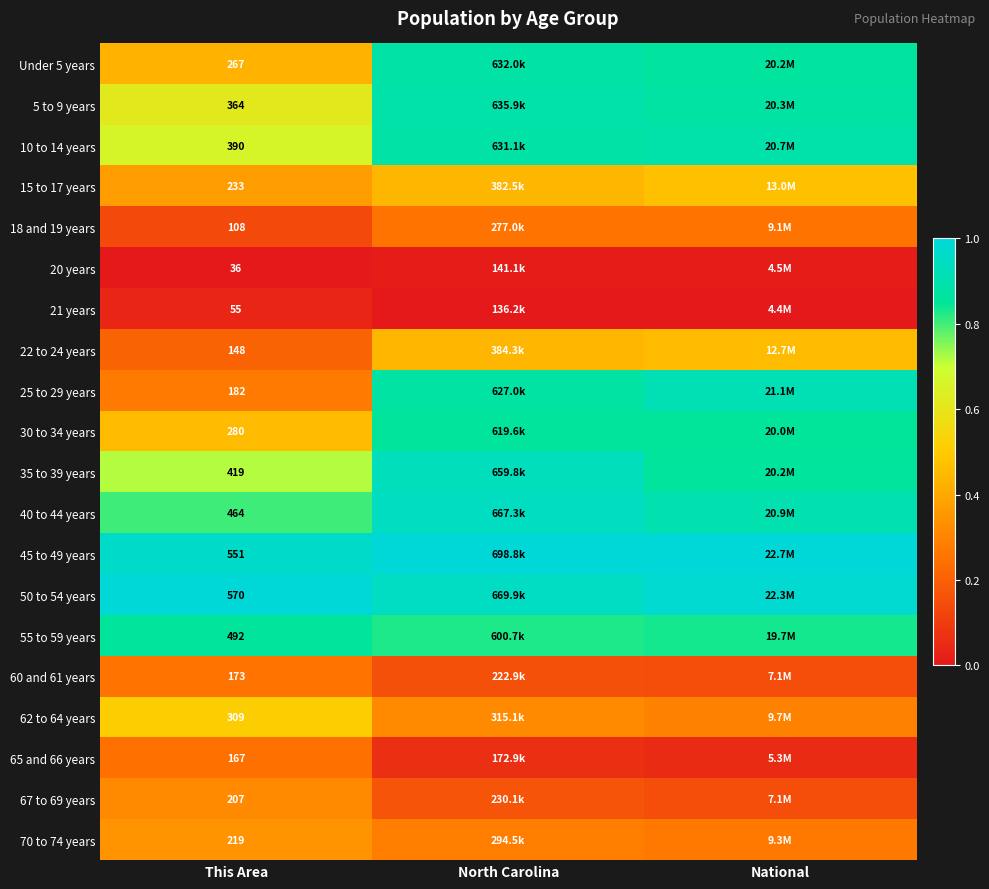

The value of 25 to 29 years at National is 0.4. True or false?

False